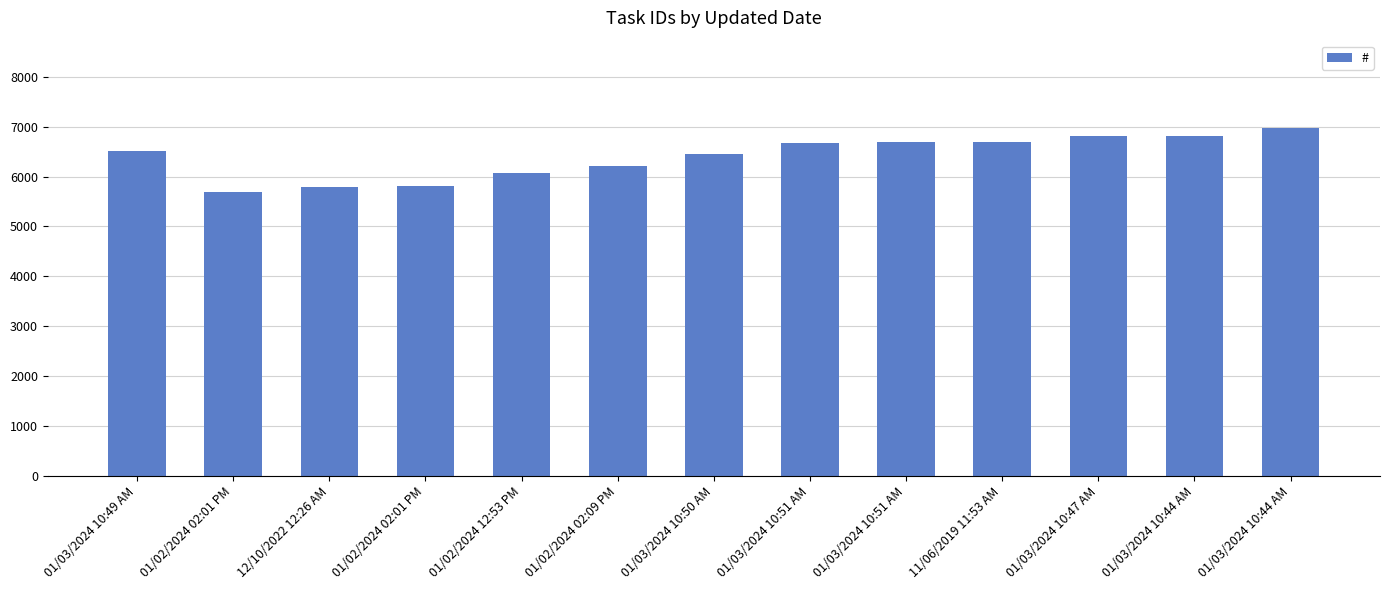

How many values are below 6519?

6